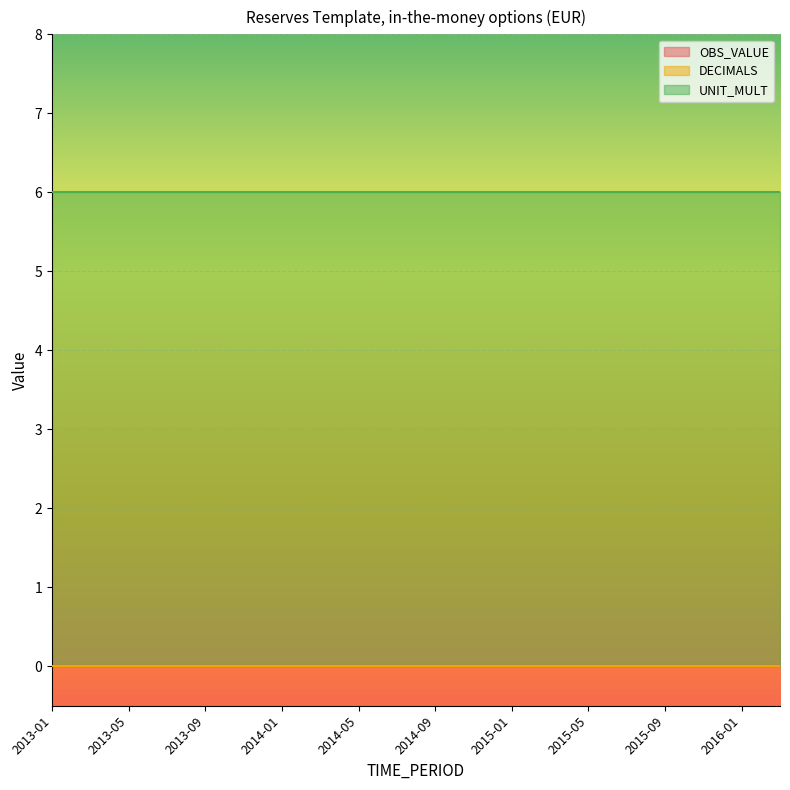

Reading left to right, list all the values displayed in this chart.

OBS_VALUE: 2013-01=0	2013-03=0	2013-05=0	2013-07=0	2013-09=0	2013-11=0	2014-01=0	2014-03=0	2014-05=0	2014-07=0	2014-09=0	2014-11=0	2015-01=0	2015-03=0	2015-05=0	2015-07=0	2015-09=0	2015-11=0	2016-01=0	2016-03=0
DECIMALS: 2013-01=0	2013-03=0	2013-05=0	2013-07=0	2013-09=0	2013-11=0	2014-01=0	2014-03=0	2014-05=0	2014-07=0	2014-09=0	2014-11=0	2015-01=0	2015-03=0	2015-05=0	2015-07=0	2015-09=0	2015-11=0	2016-01=0	2016-03=0
UNIT_MULT: 2013-01=6	2013-03=6	2013-05=6	2013-07=6	2013-09=6	2013-11=6	2014-01=6	2014-03=6	2014-05=6	2014-07=6	2014-09=6	2014-11=6	2015-01=6	2015-03=6	2015-05=6	2015-07=6	2015-09=6	2015-11=6	2016-01=6	2016-03=6